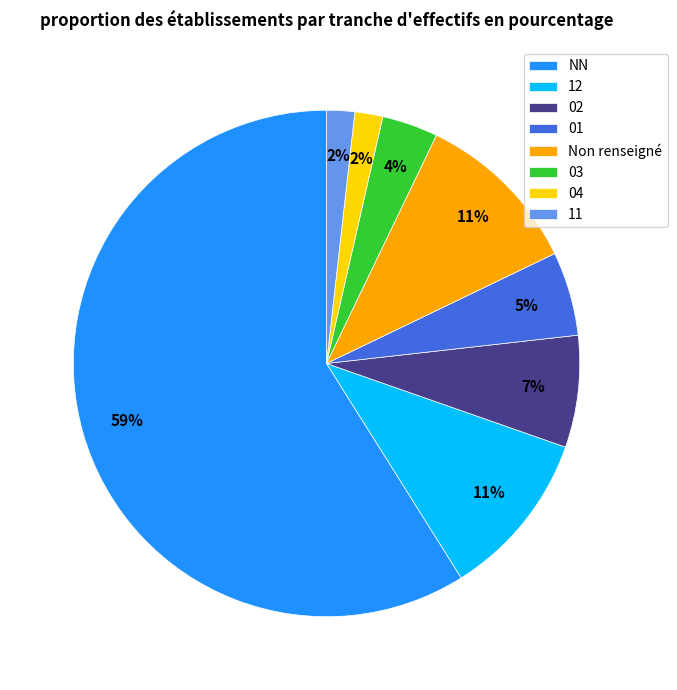

Combined, do 03 and NN account for over 50%?

Yes